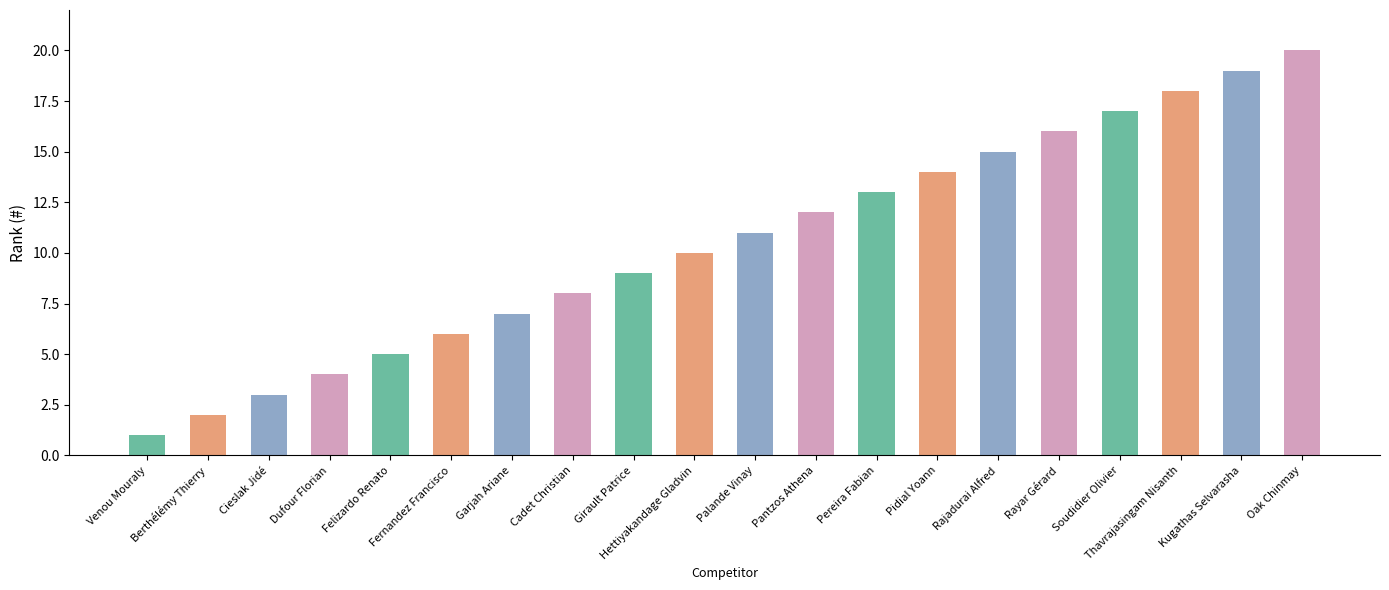

What is the label of the 2nd bar from the right?

Kugathas Selvarasha